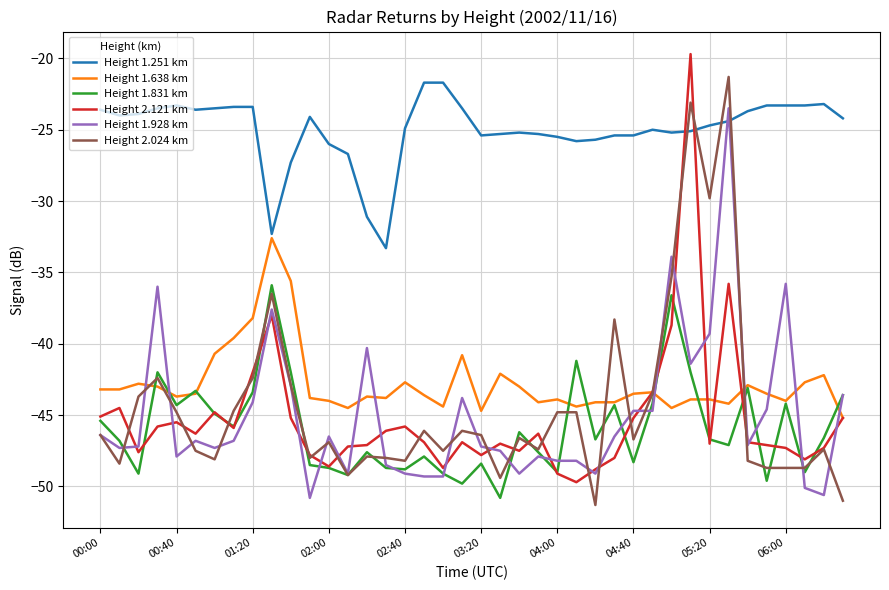

True or false: Height 1.251 km and Height 1.831 km cross at least once.

False